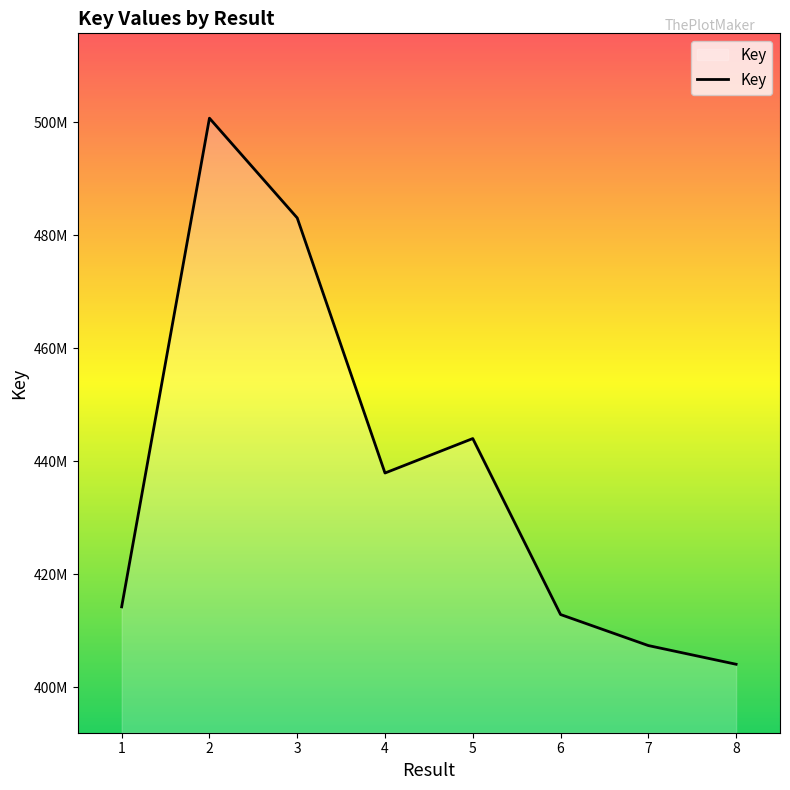

Rank the categories by value from highest to lowest.

2, 3, 5, 4, 1, 6, 7, 8